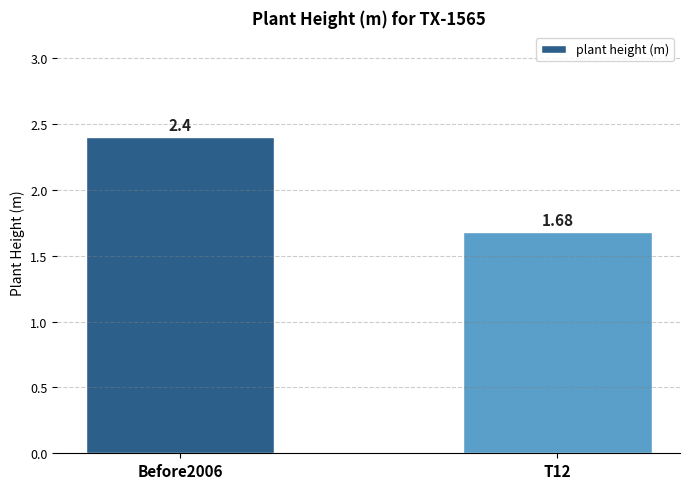

What is the sum of the values at T12 and Before2006?

4.1